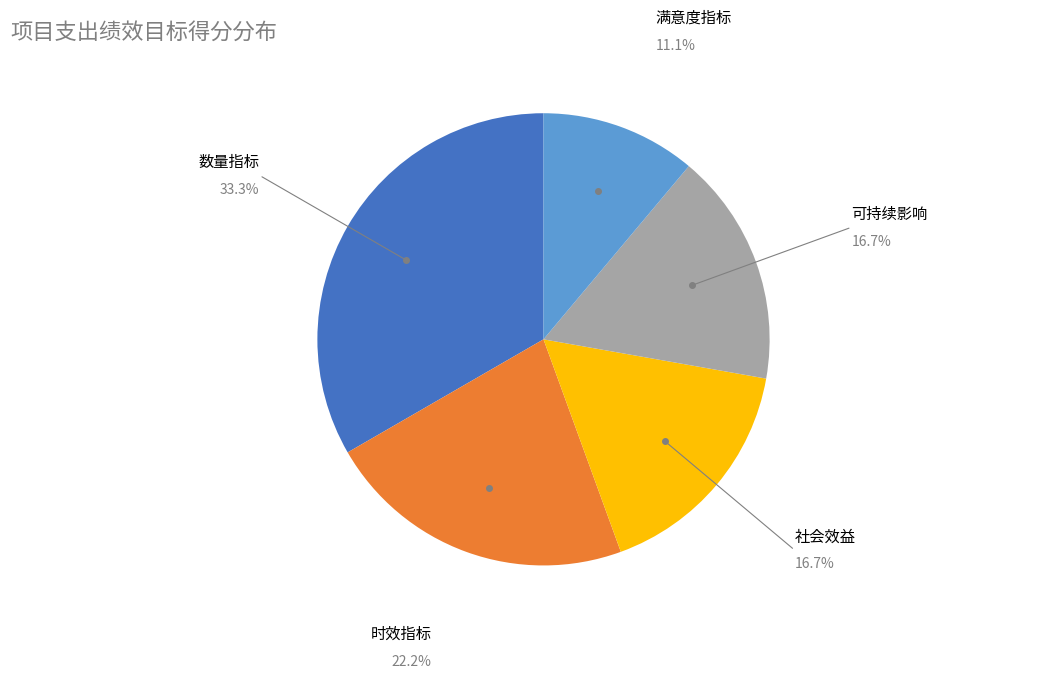

Is there any slice that represents more than half of the pie?

No